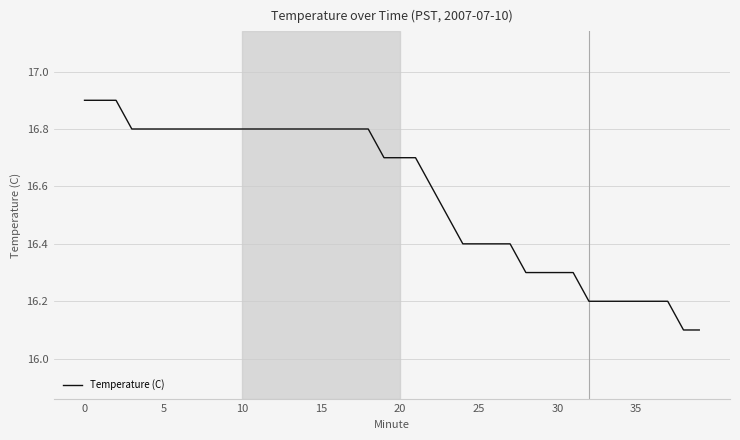

What is the minimum value shown in the chart?

16.1